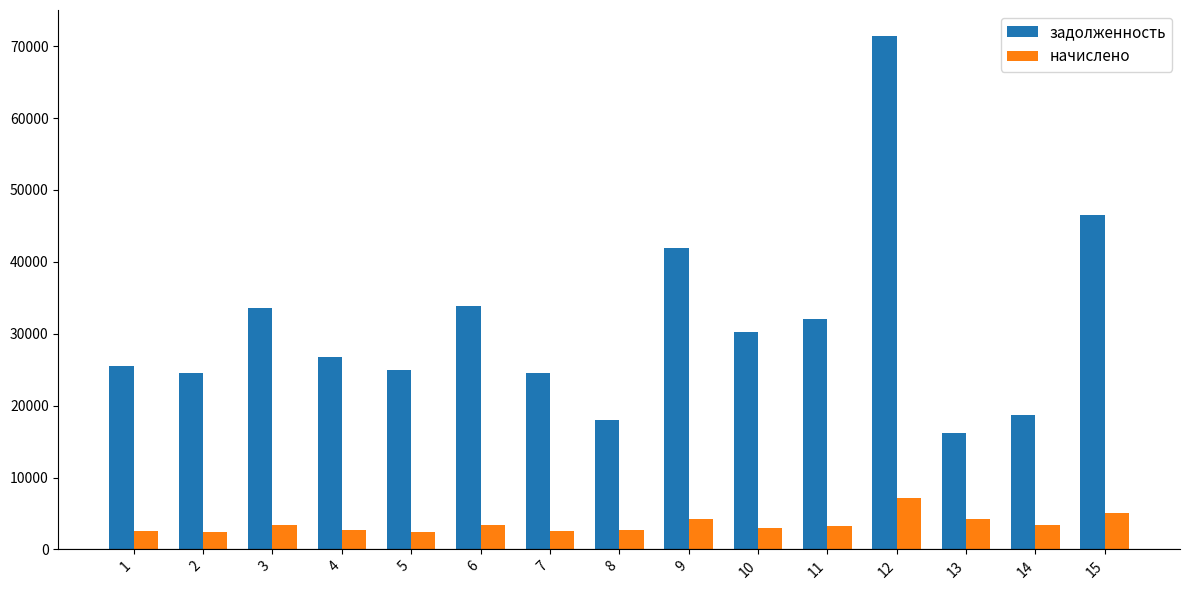

List the series in order of their peak value, lowest first.

начислено, задолженность